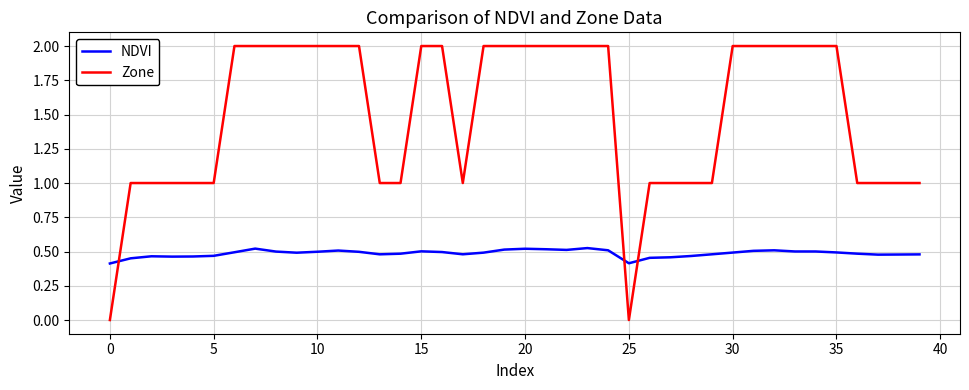

After their last crossing, which series has the higher values: Zone or NDVI?

Zone